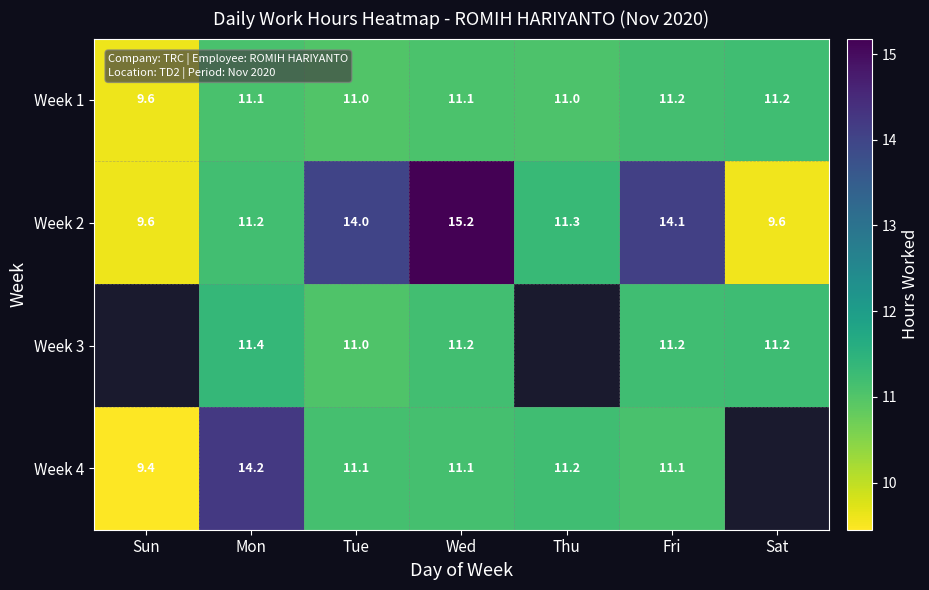

At which label does Week 1 reach its minimum?

Sun